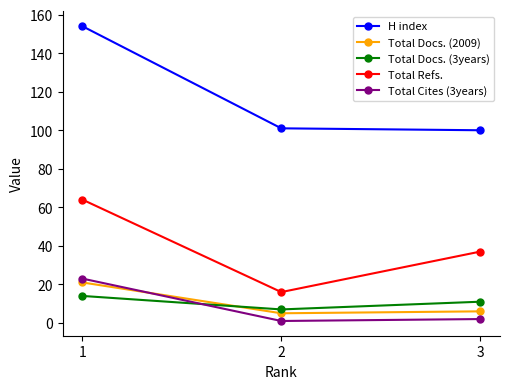

What is the value of the Total Docs. (2009) point at the 1st from the left?

21